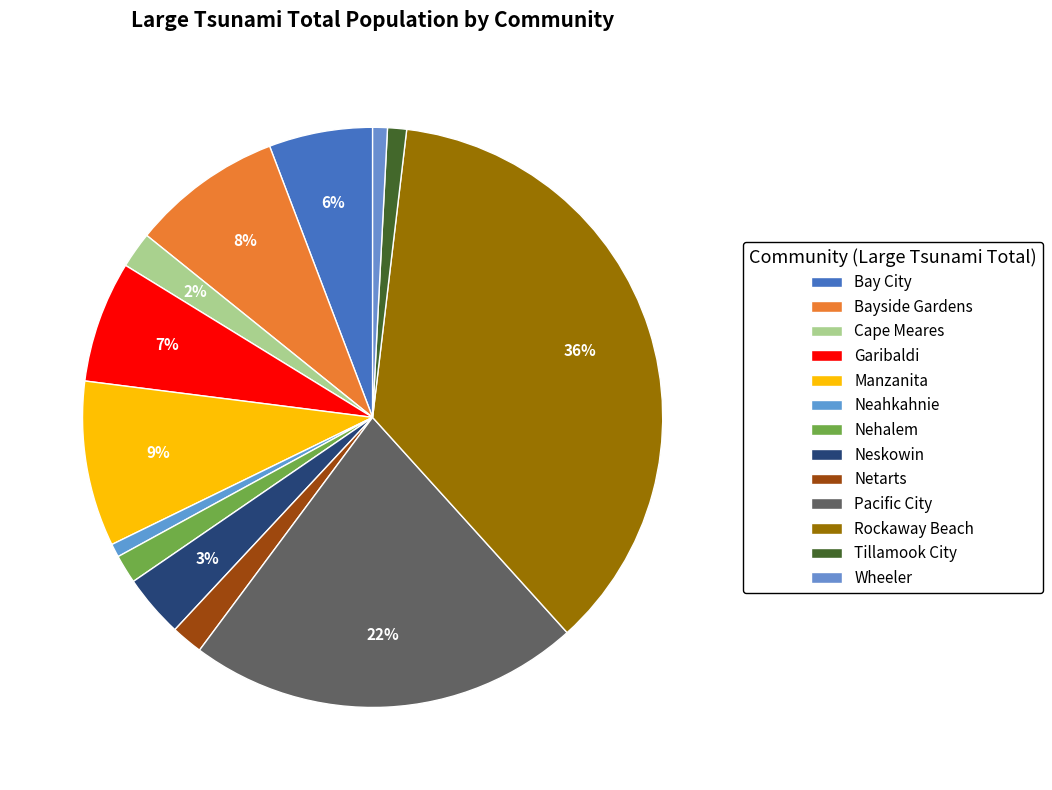

Rank the categories by value from highest to lowest.

Rockaway Beach, Pacific City, Manzanita, Bayside Gardens, Garibaldi, Bay City, Neskowin, Cape Meares, Netarts, Nehalem, Tillamook City, Wheeler, Neahkahnie